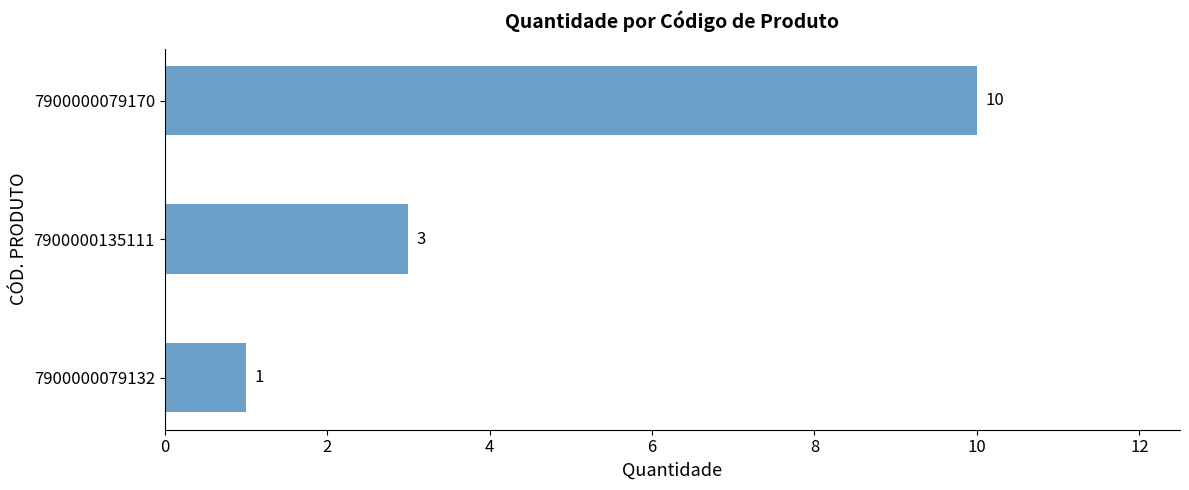

How many values are below 3?

1